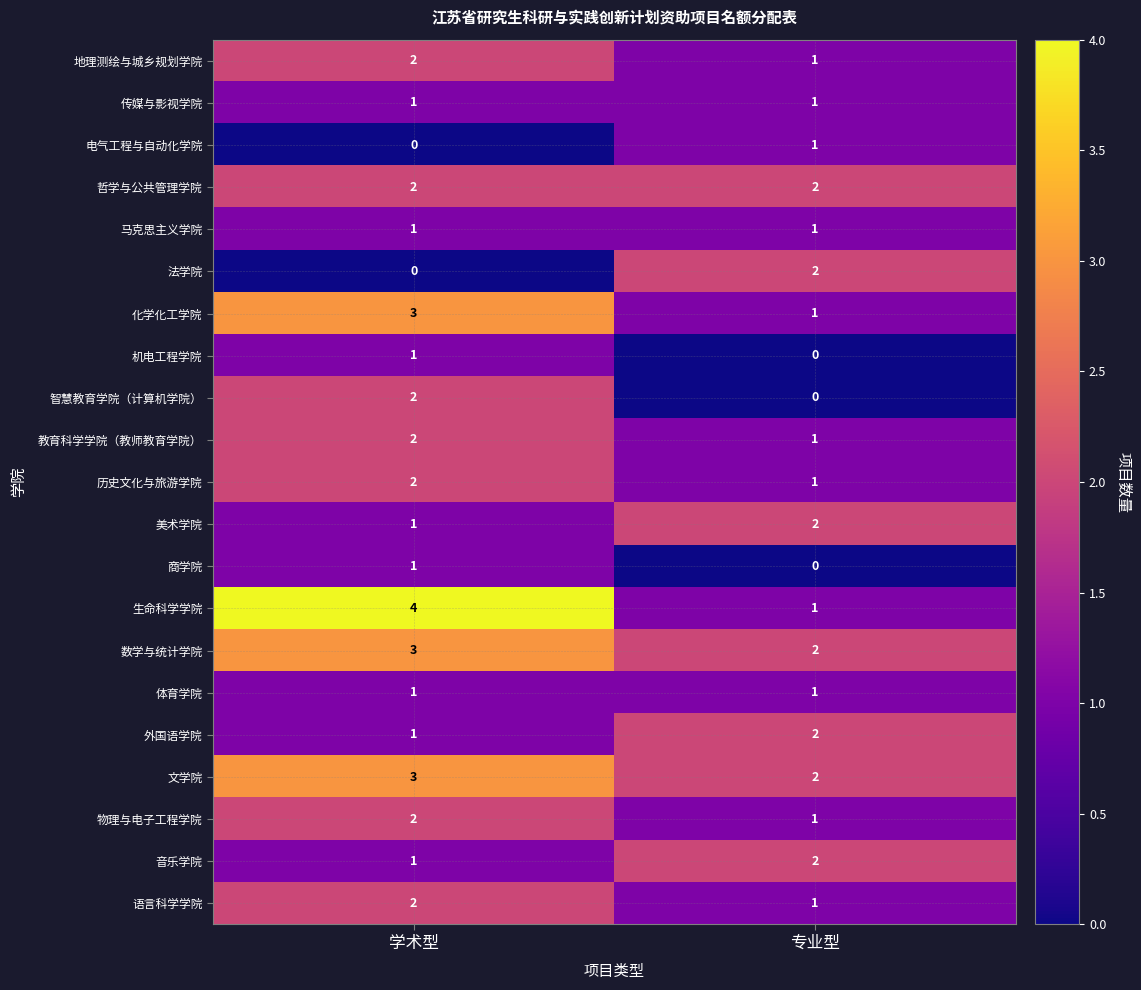

The 法学院 series shows 3 at 专业型. True or false?

False